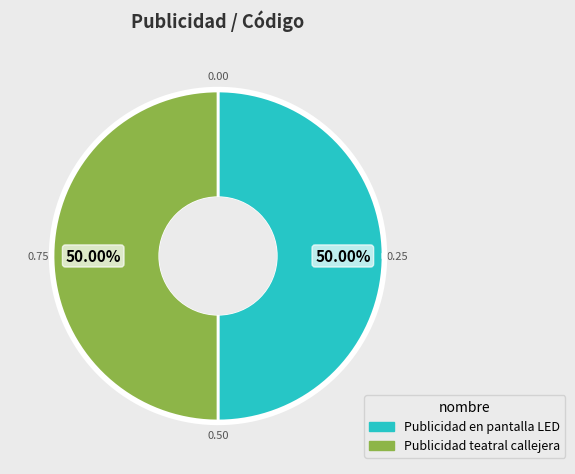

How many slices are in this pie chart?

2